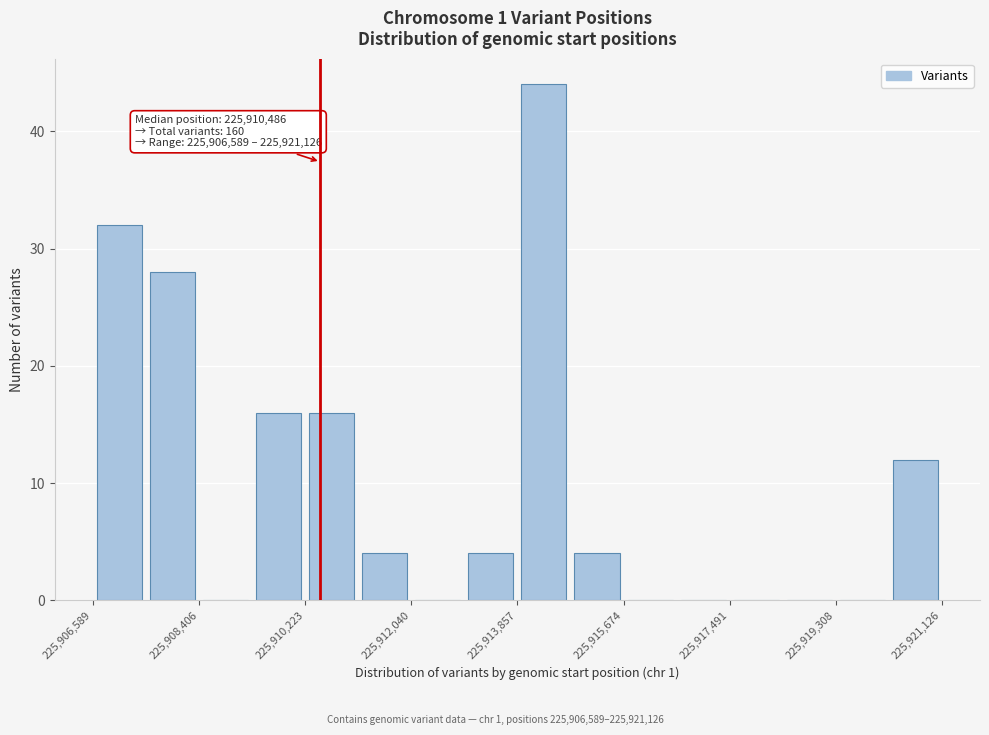

Which range on the x-axis has the tallest bar?

225913800 to 225914800